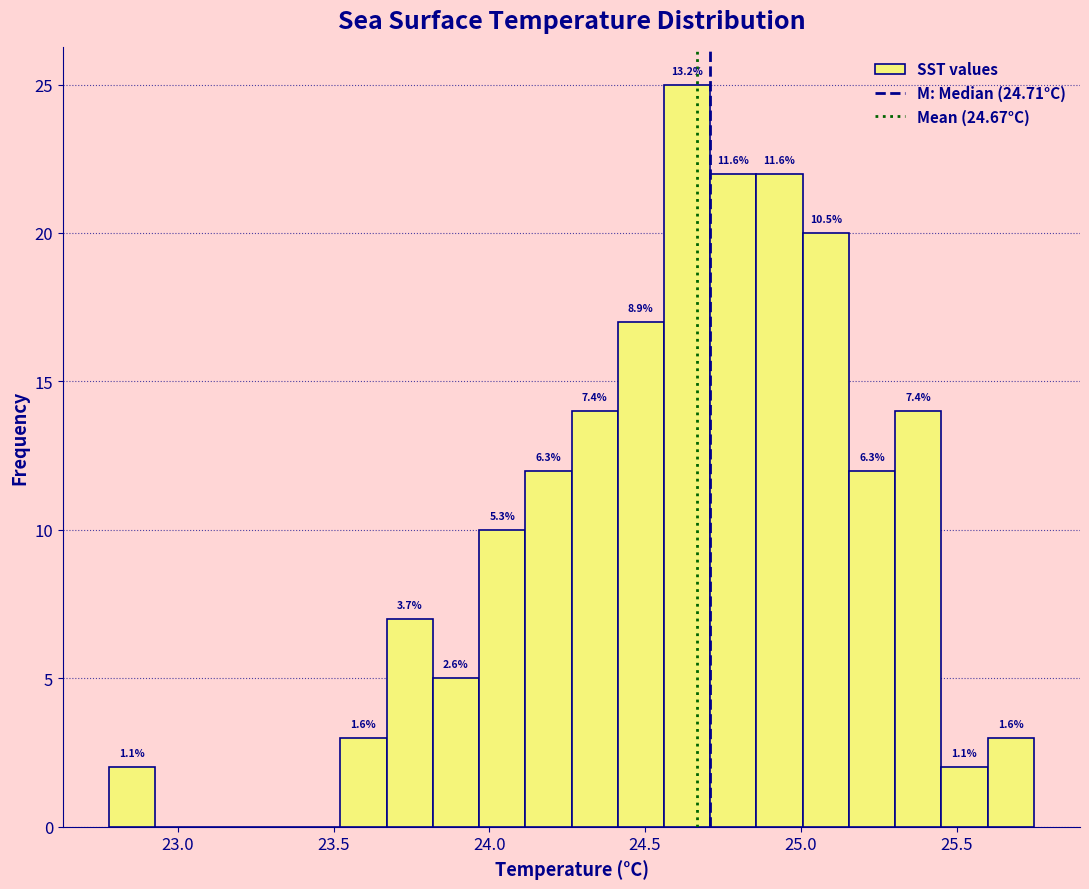

Read against the x-axis, roughly where is the centre of the tallest bar?

24.65